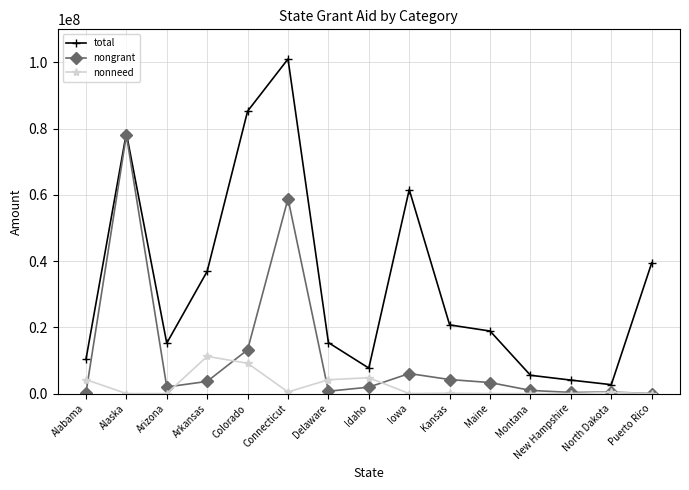

Rank the series by their maximum value, from lowest to highest.

nonneed, nongrant, total